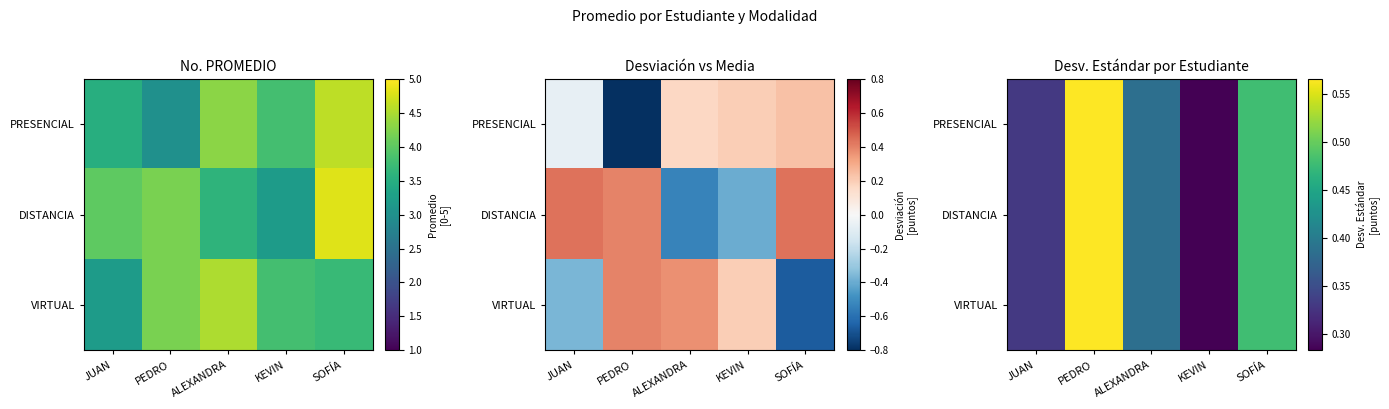

Which series has the widest spread of values?

PRESENCIAL